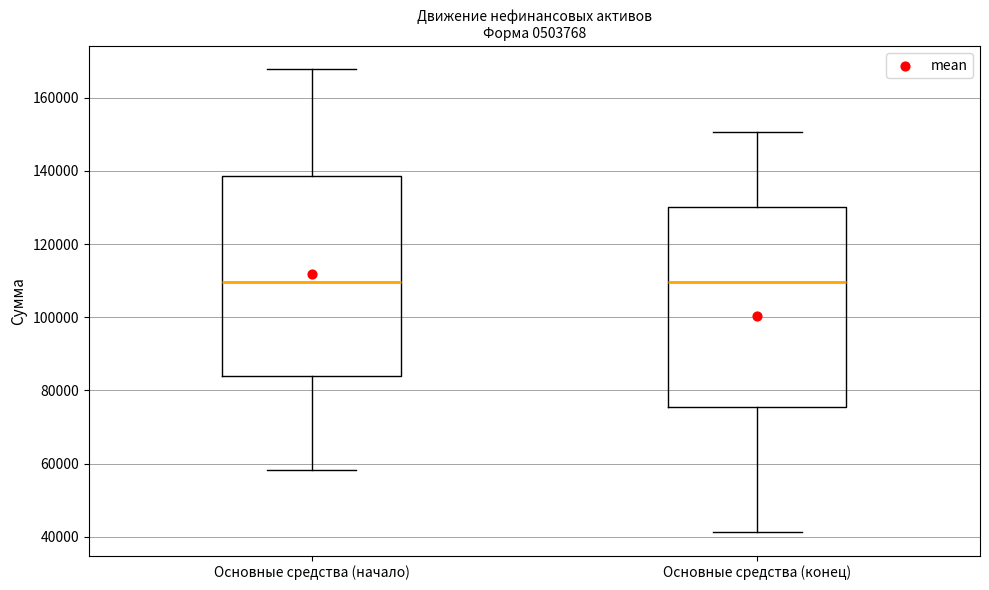

Where is the upper edge of the box for Основные средства (конец) on the y-axis? The values are not printed on the chart, so give them approximately, as read against the axis.

130000